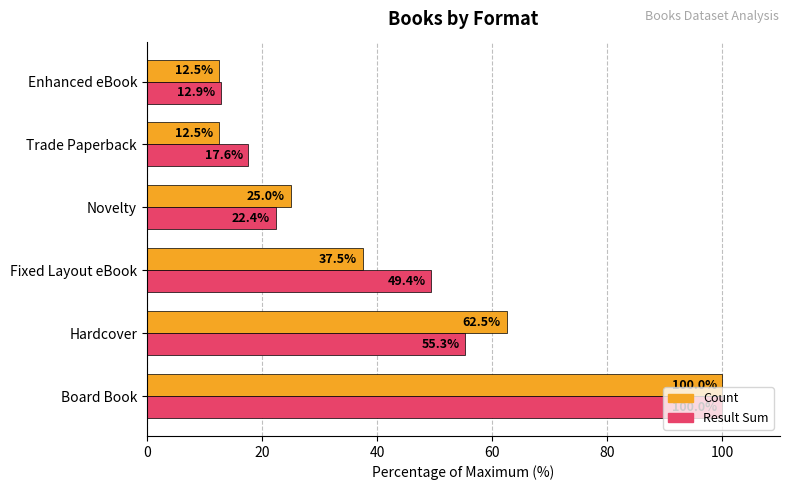

What is the greatest value displayed?

100.0